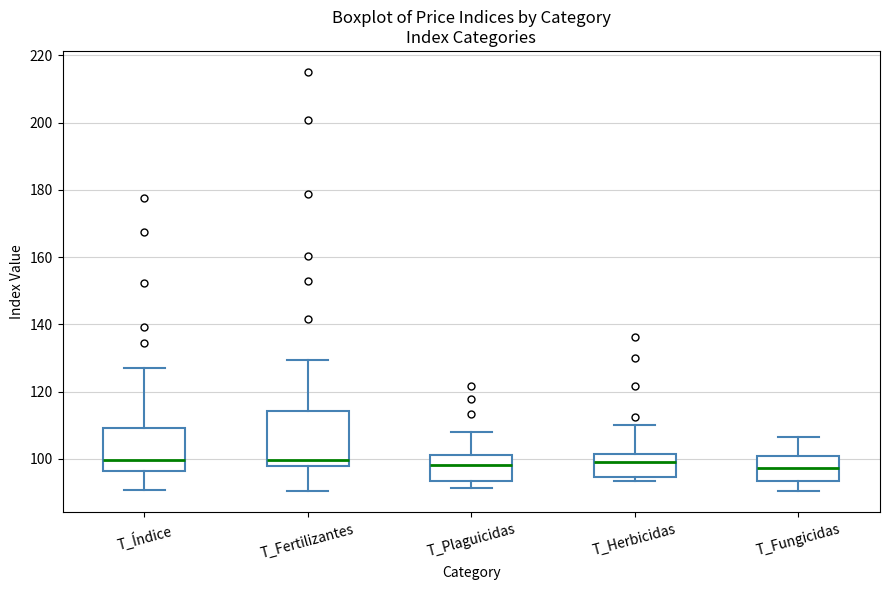

Which box is the tallest, from its lower edge to its upper edge?

T_Fertilizantes